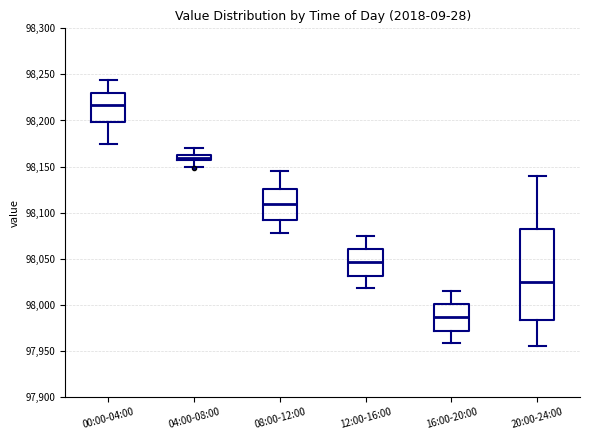

Where does the upper whisker of the box for 12:00-16:00 end on the y-axis? The values are not printed on the chart, so give them approximately, as read against the axis.

98075